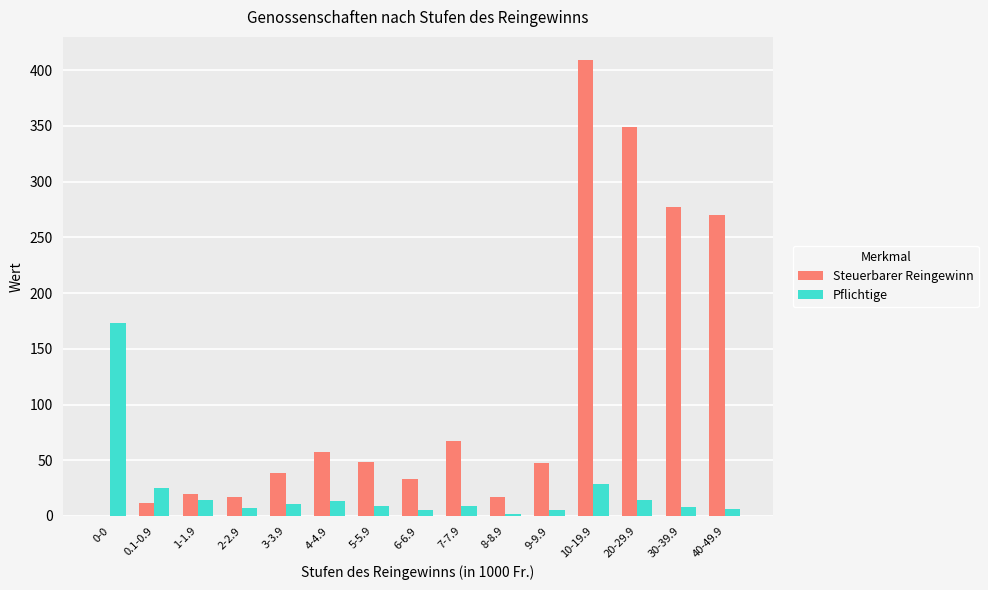

What is the total value across all series at 4-4.9?

70.7